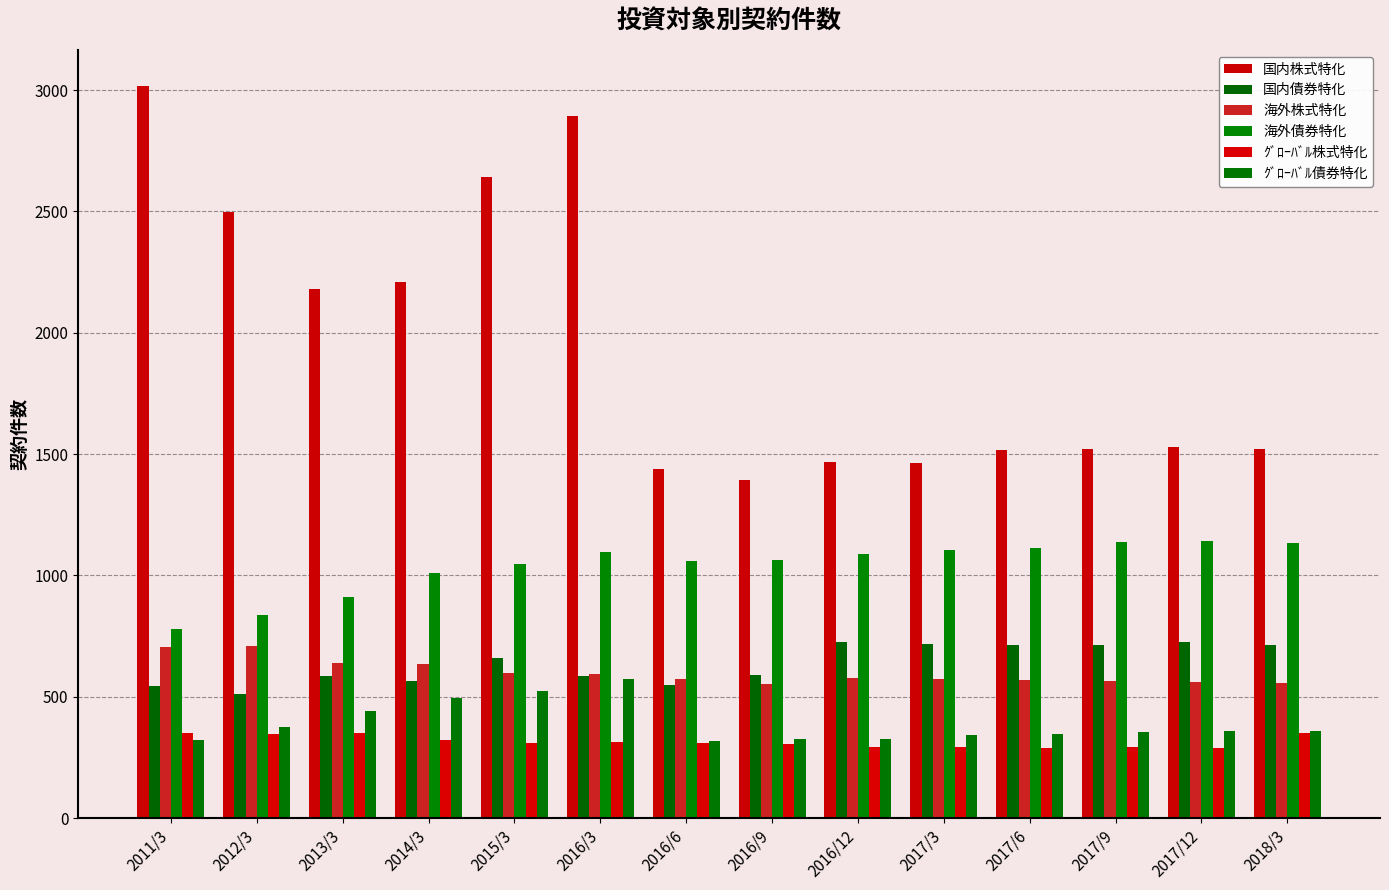

What is the maximum value shown in the chart?

3015